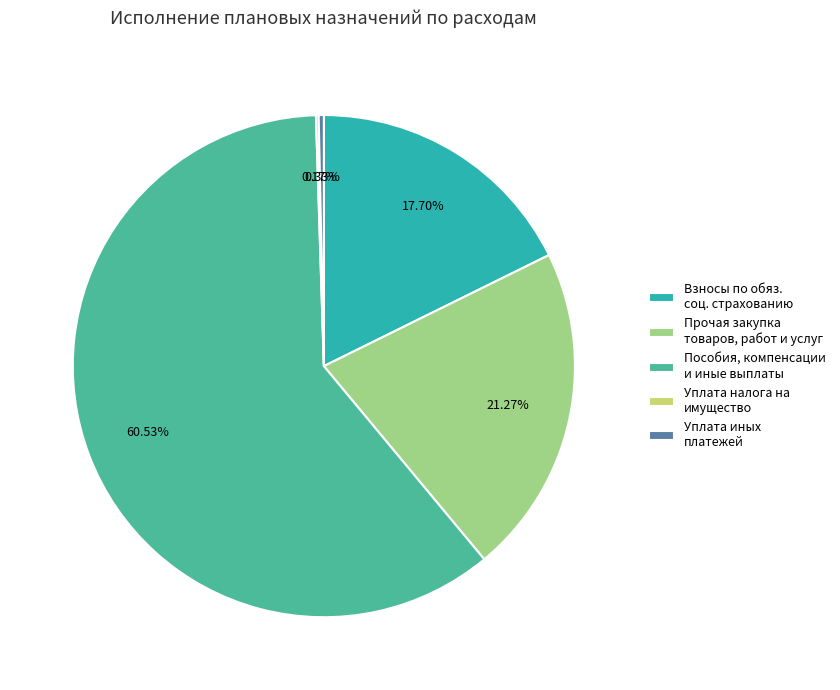

Which category accounts for the majority?

Пособия, компенсации и иные выплаты